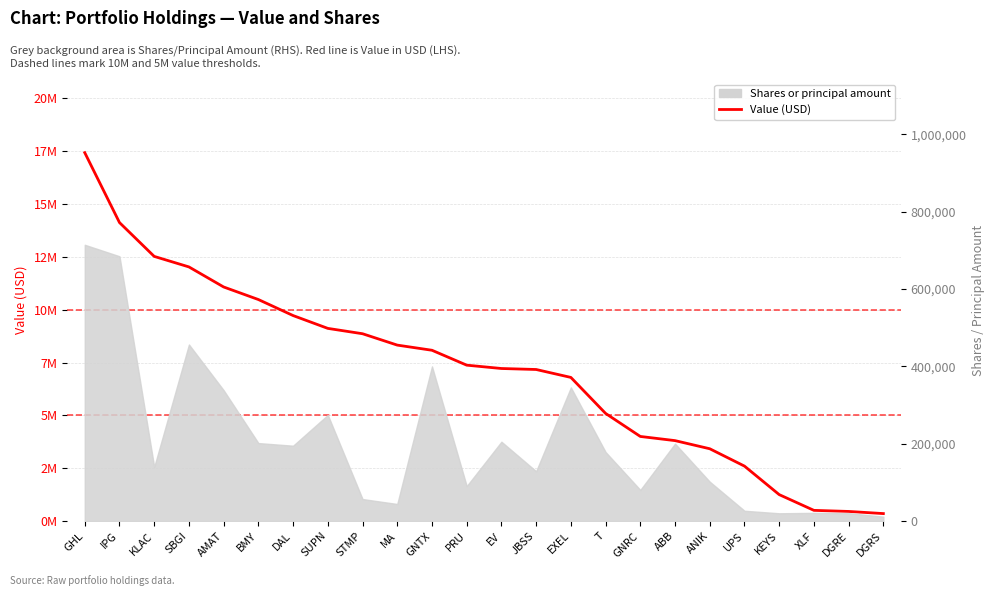

What is the label of the 19th point from the left?

ANIK